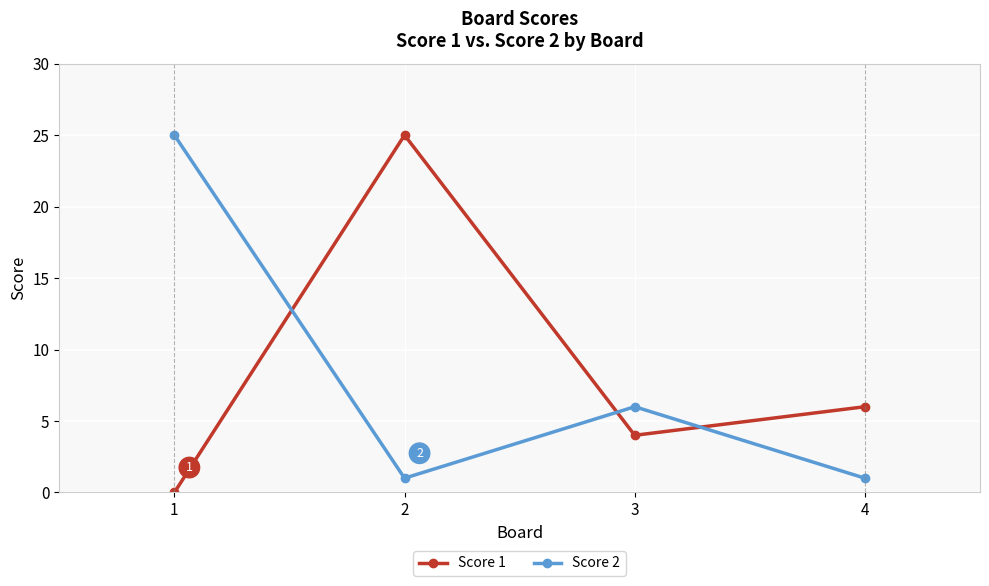

At which label does Score 1 reach its peak?

2